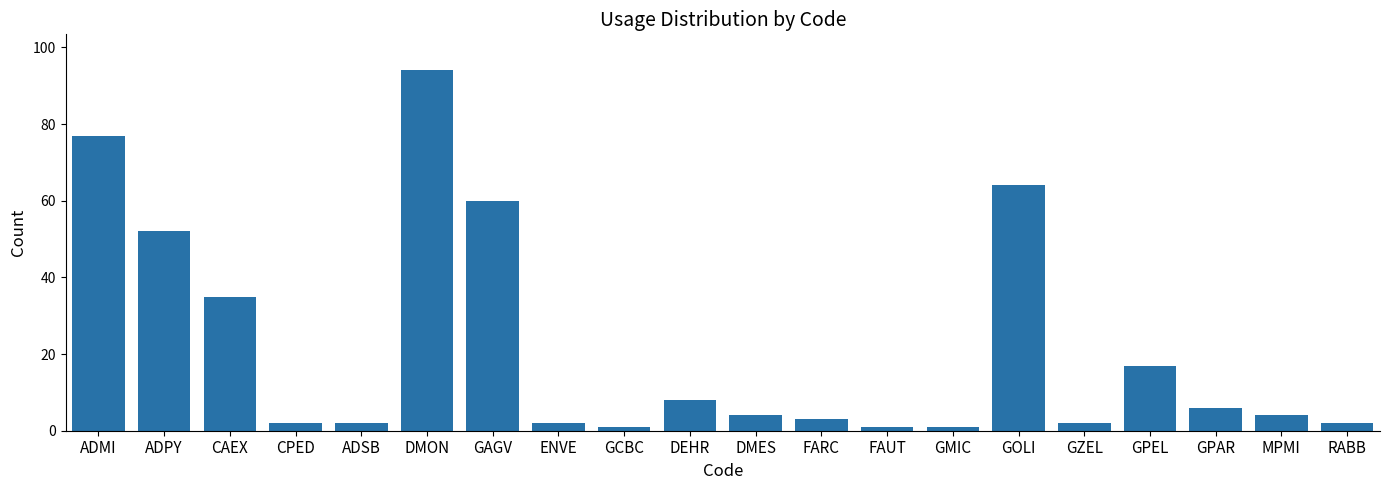

Reading left to right, extract all data points from this chart.

77	52	35	2	2	94	60	2	1	8	4	3	1	1	64	2	17	6	4	2